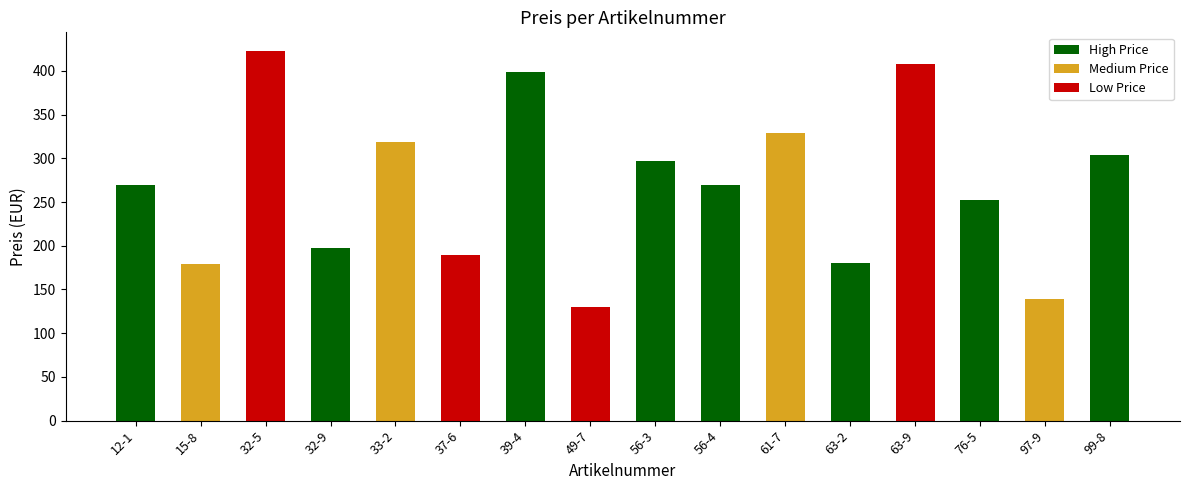

What is the average value?

267.8